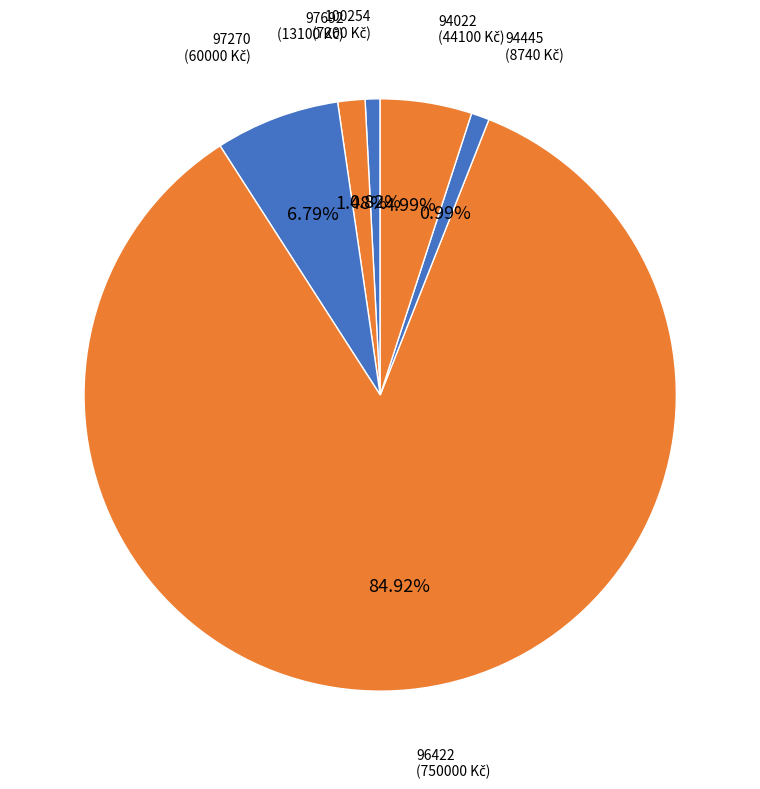

What is the ratio of the value at 94445 to the value at 97270?

0.1